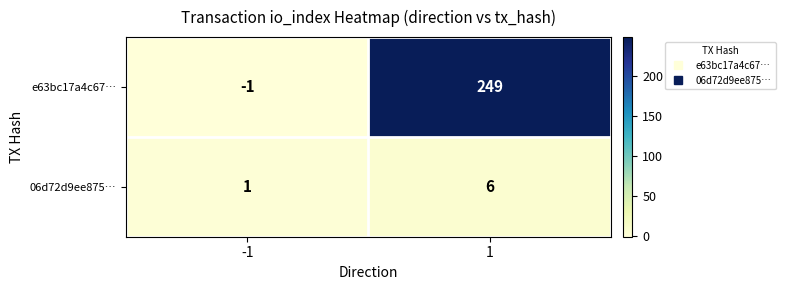

Which series has the largest total across all categories?

e63bc17a4c67…